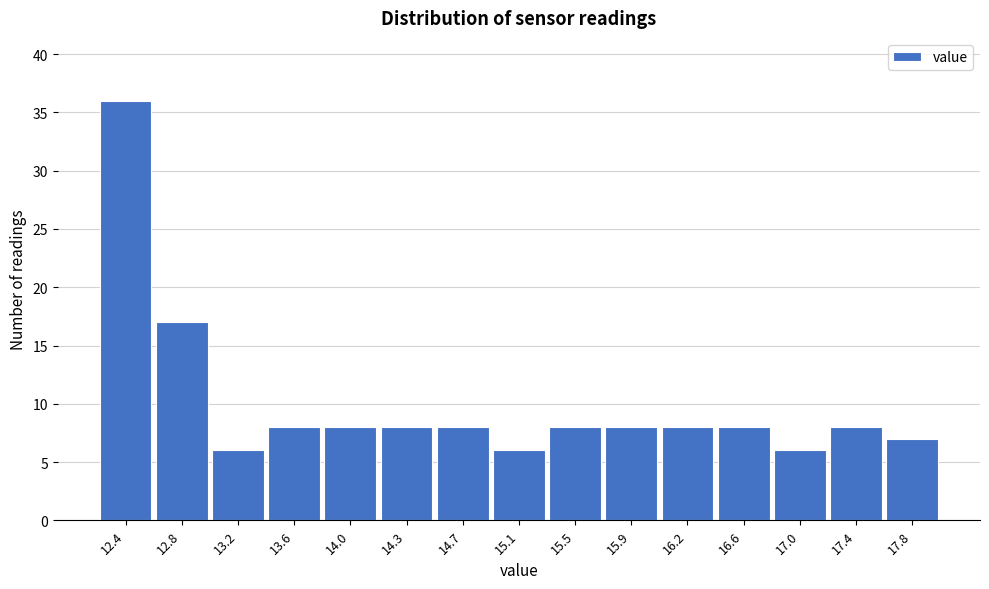

Reading left to right, transcribe this chart: for each bar, give the range it covers on the x-axis and its height. Neither the bar edges nor the heights are printed on the chart, so give them approximately, as read against the axes.

12.25 to 12.63: 36
12.63 to 13.01: 17
13.01 to 13.39: 6
13.39 to 13.77: 8
13.77 to 14.15: 8
14.15 to 14.53: 8
14.53 to 14.91: 8
14.91 to 15.29: 6
15.29 to 15.67: 8
15.67 to 16.05: 8
16.05 to 16.43: 8
16.43 to 16.81: 8
16.81 to 17.19: 6
17.19 to 17.57: 8
17.57 to 17.95: 7